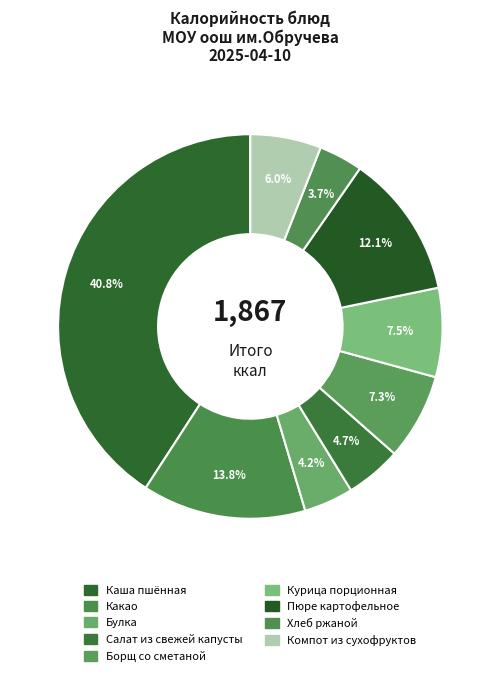

Count the number of slices in the pie.

9